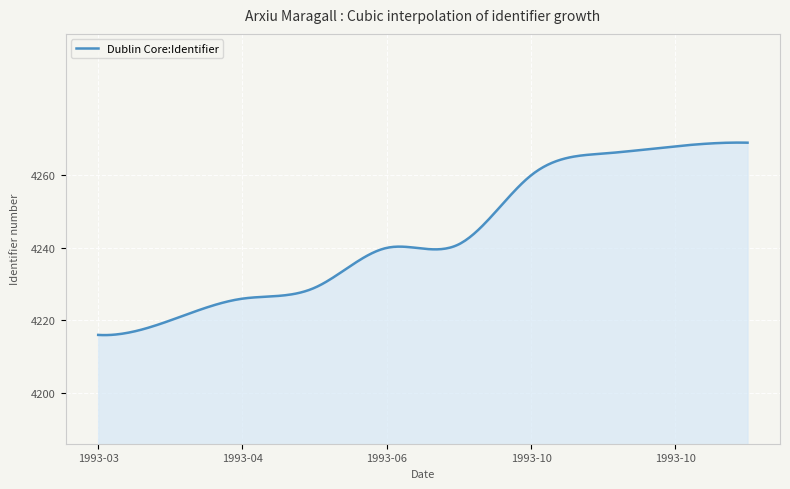

What is the difference between the maximum and minimum values?

53.1